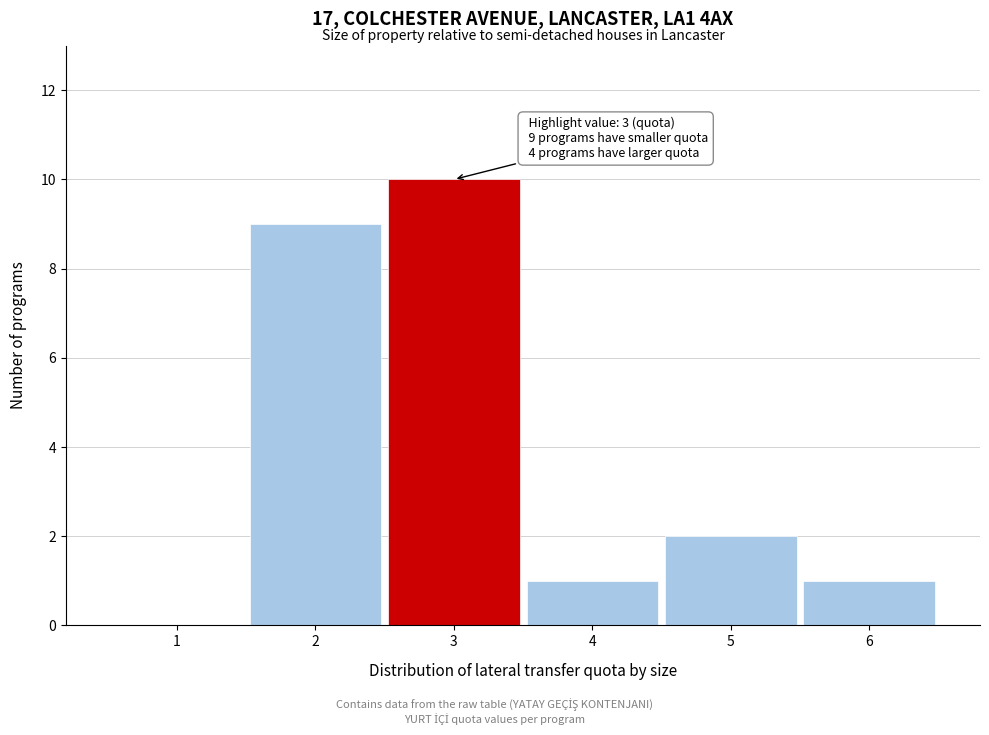

Reading left to right, extract all data points from this chart.

1=0	2=9	3=10	4=1	5=2	6=1